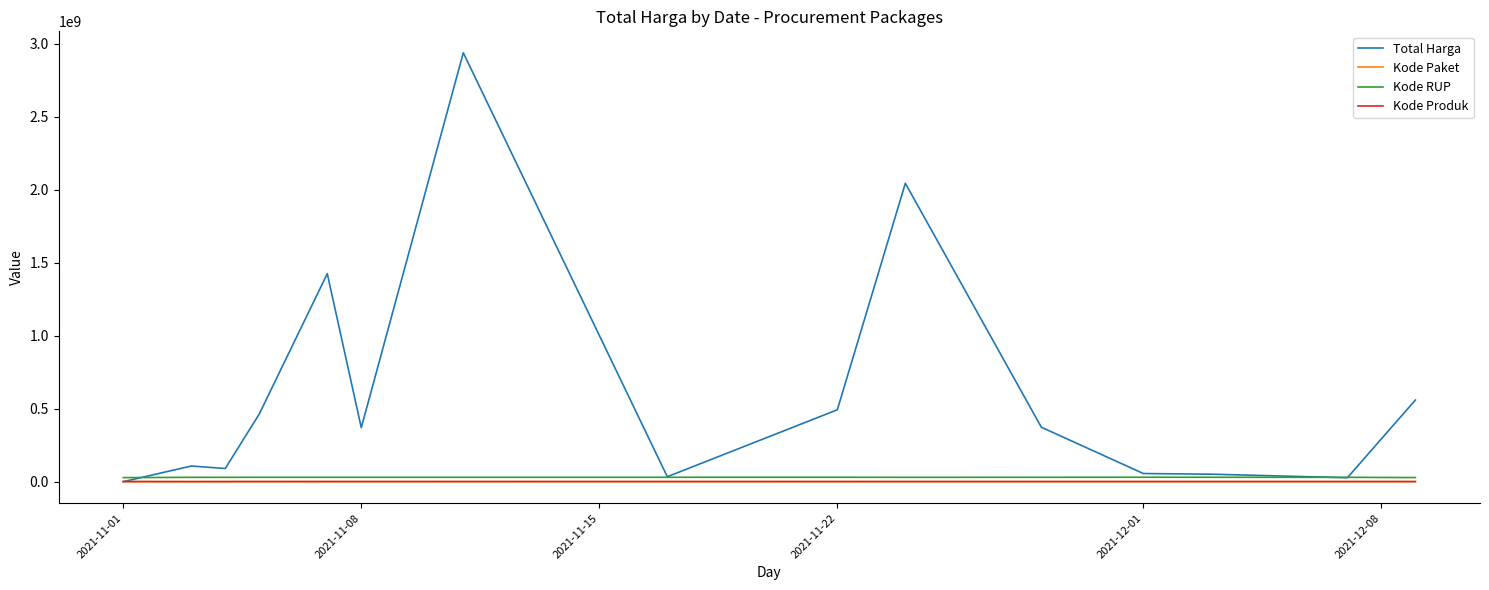

What is the highest value of the Total Harga series?

2939753240